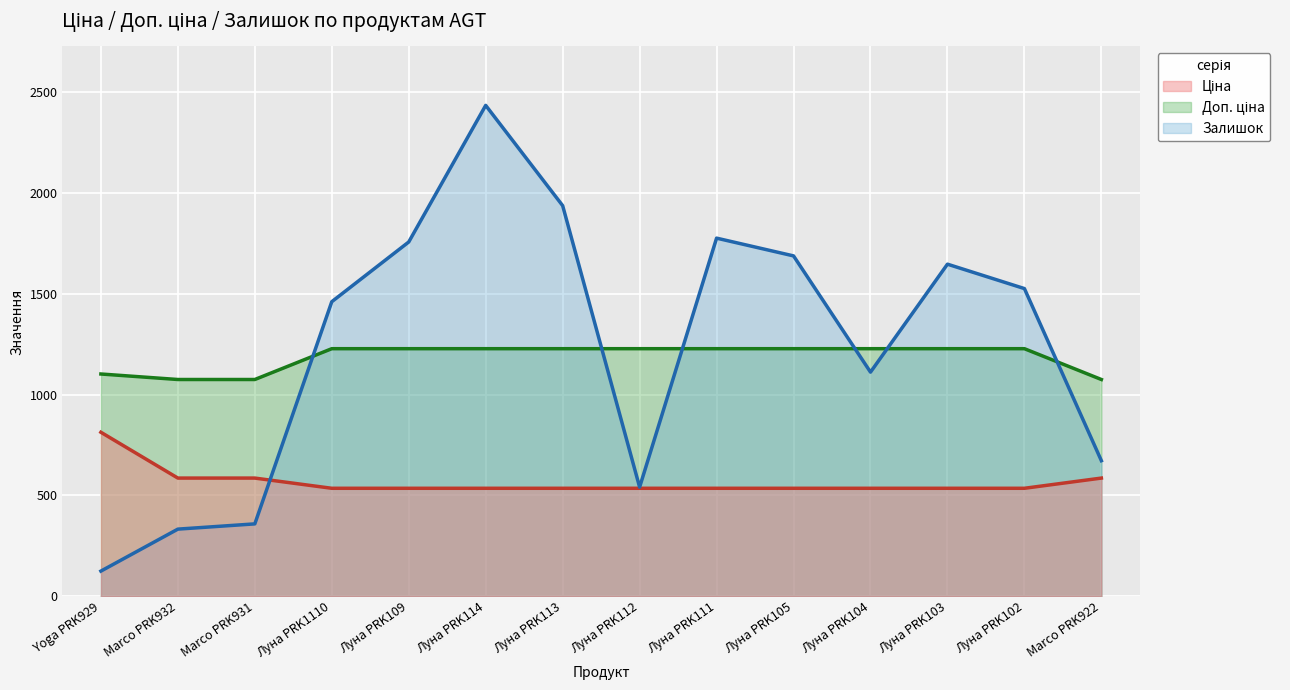

The Доп. ціна series shows 1709.0 at Луна PRK1110. True or false?

False